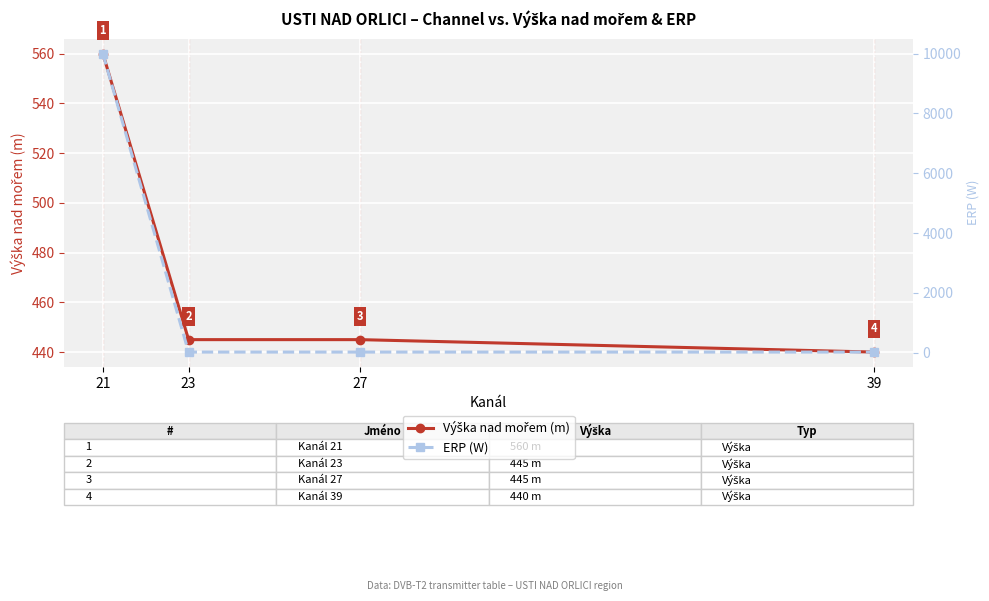

Reading left to right, what are all the values shown in this chart?

Výška nad mořem (m): 560	445	445	440
ERP (W): 10000	25	25	25